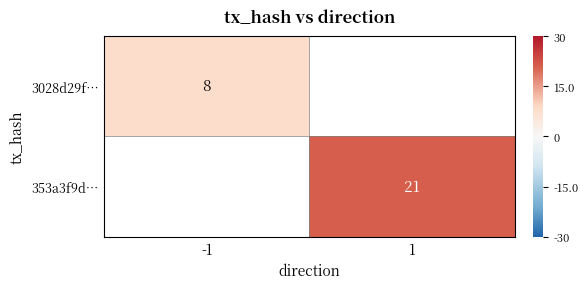

Is it true that 3028d29f… equals 11 at -1?

False